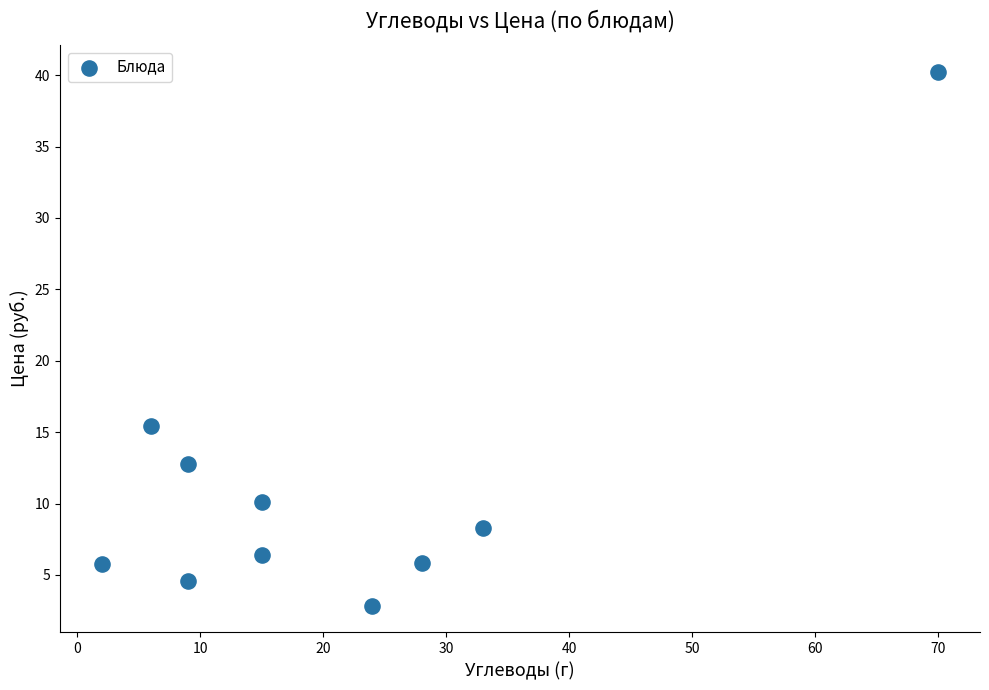

What is the range of Y values (max minus min)?

37.4